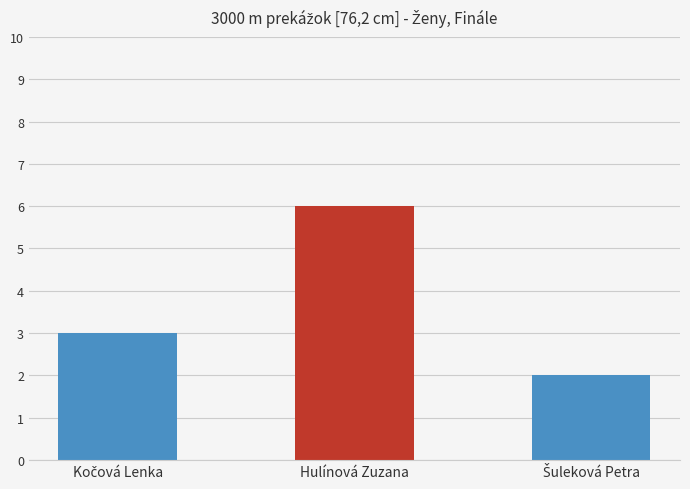

Count the values in the range 2 to 6.

3